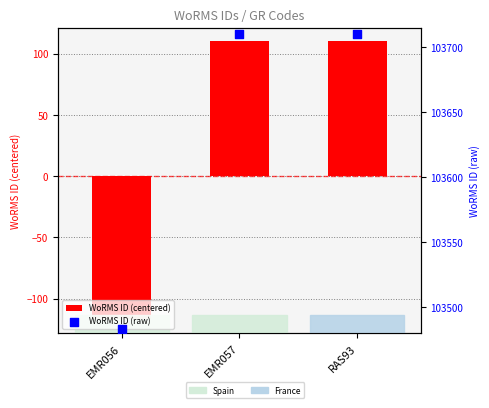

Which series reaches the minimum Y coordinate?

WoRMS ID (centered)